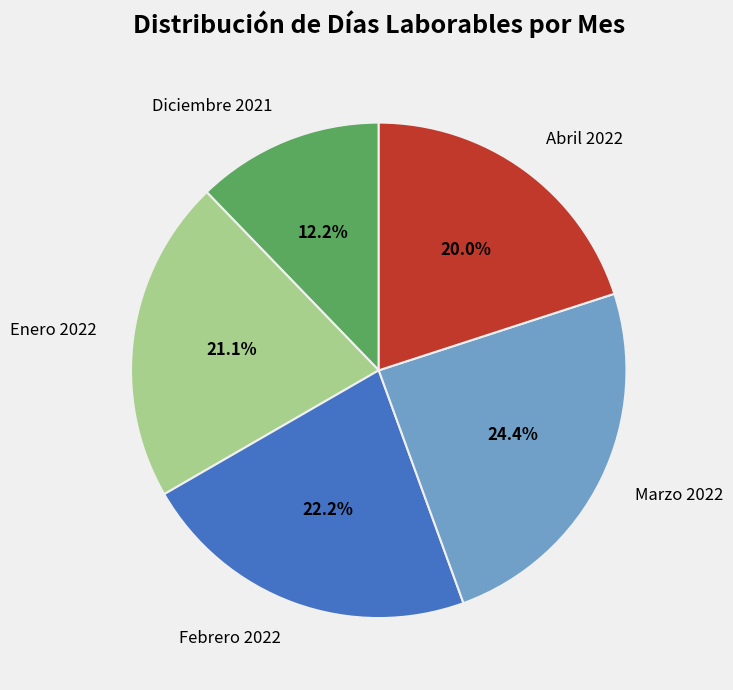

Rank the categories by value from highest to lowest.

Marzo 2022, Febrero 2022, Enero 2022, Abril 2022, Diciembre 2021